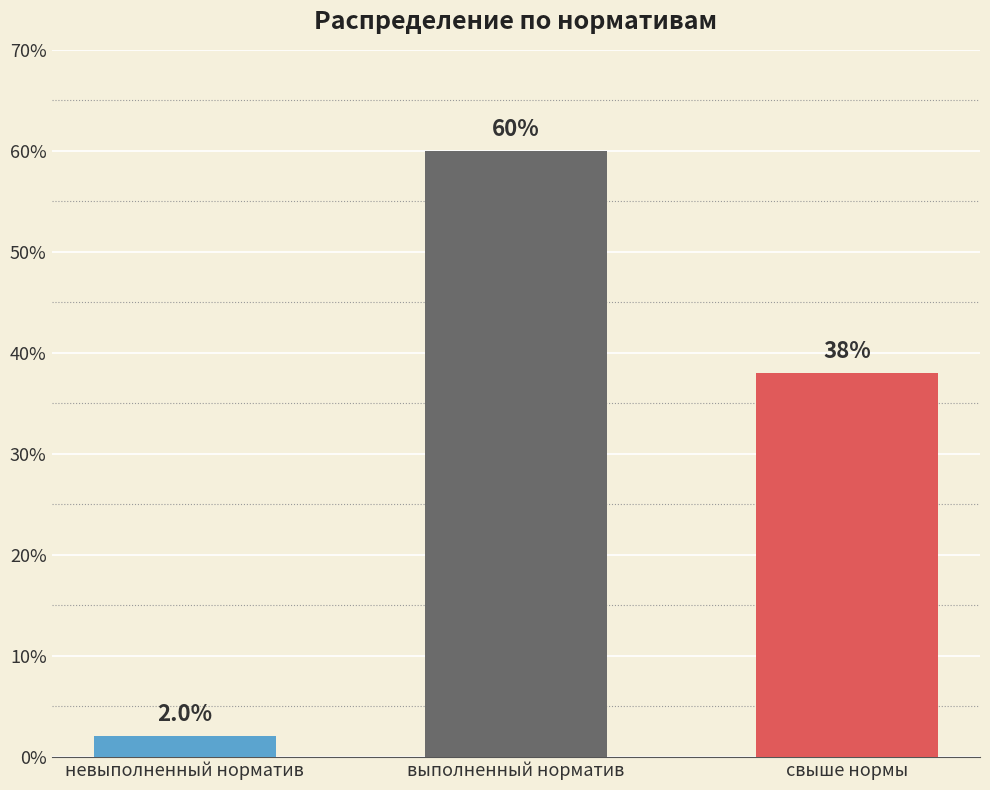

Are the bars horizontal?

No